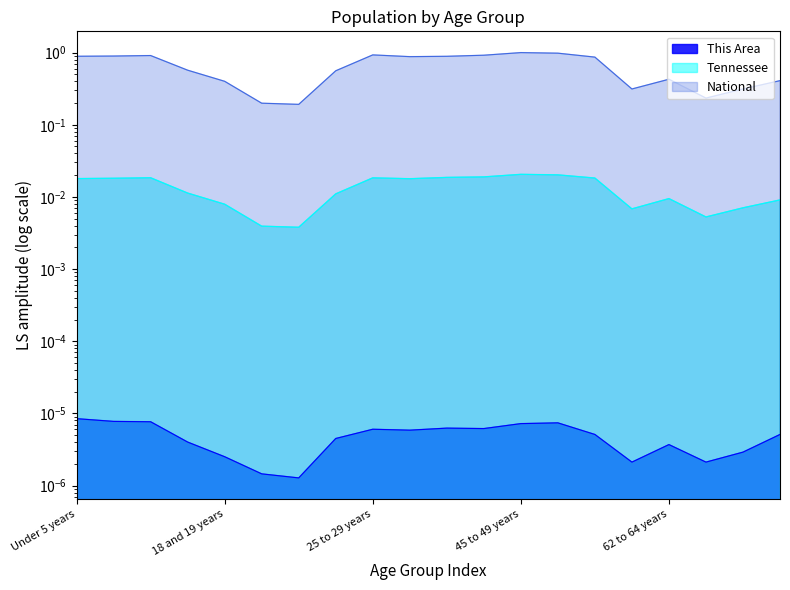

Does the chart have visible grid lines?

No